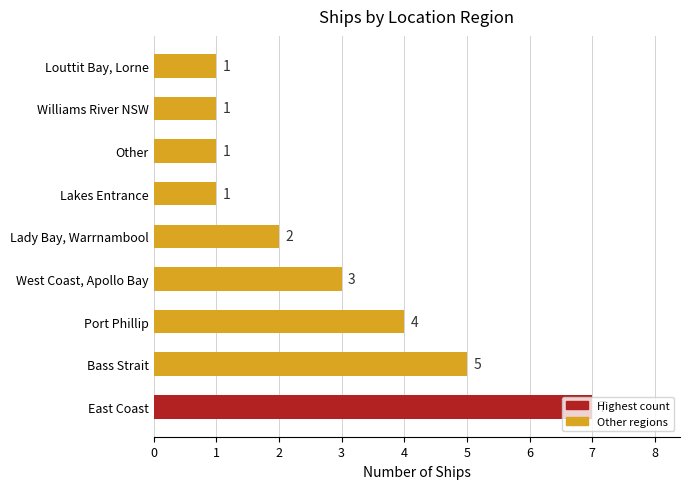

At which label is the value closest to 4?

Port Phillip